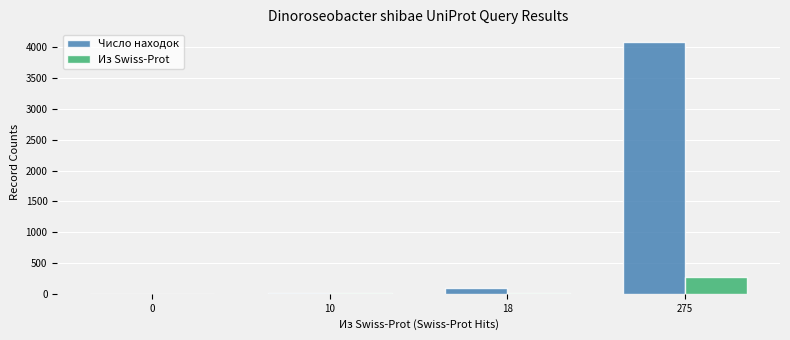

At which category is the sum across all series the highest?

275